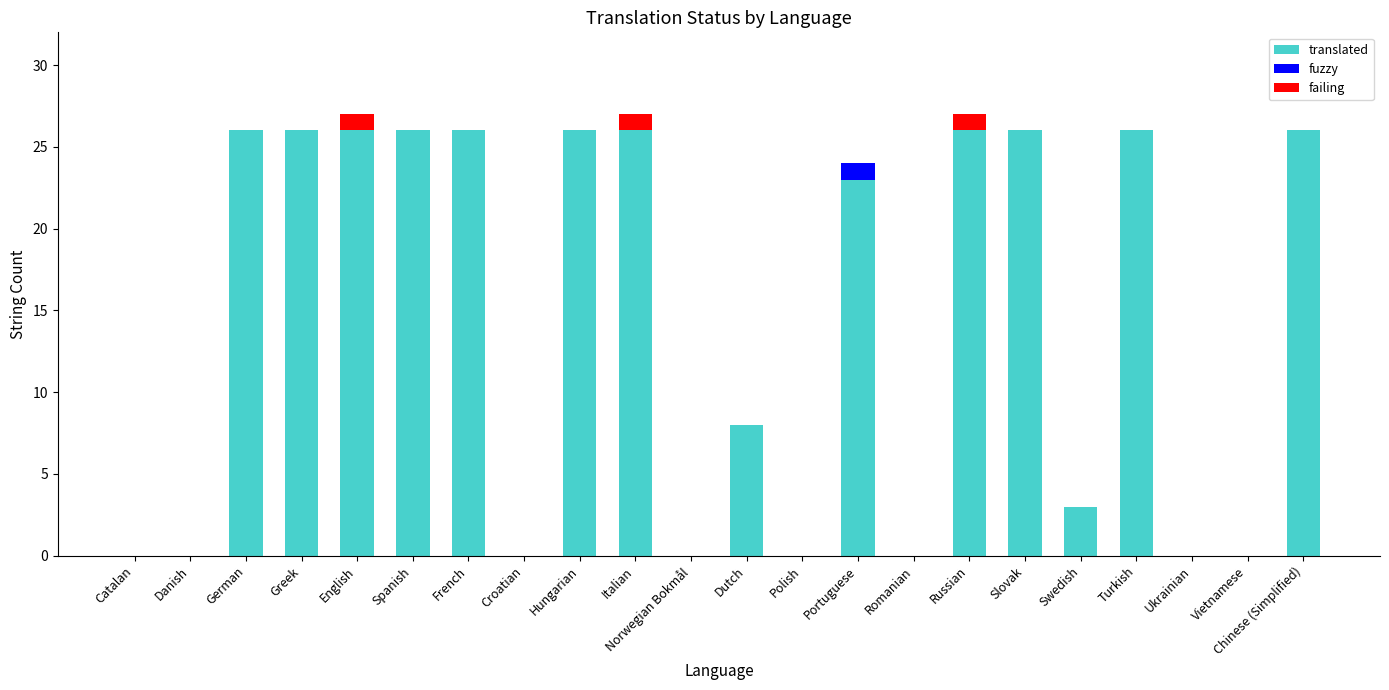

What is the sum of the translated values at Swedish and Polish?

3